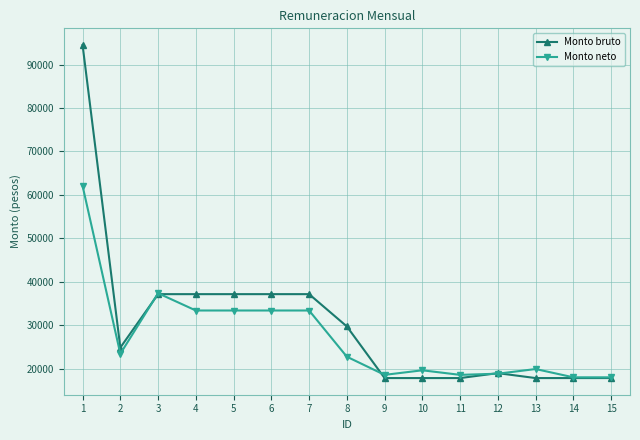

How many data points in Monto bruto are above 24827?

8